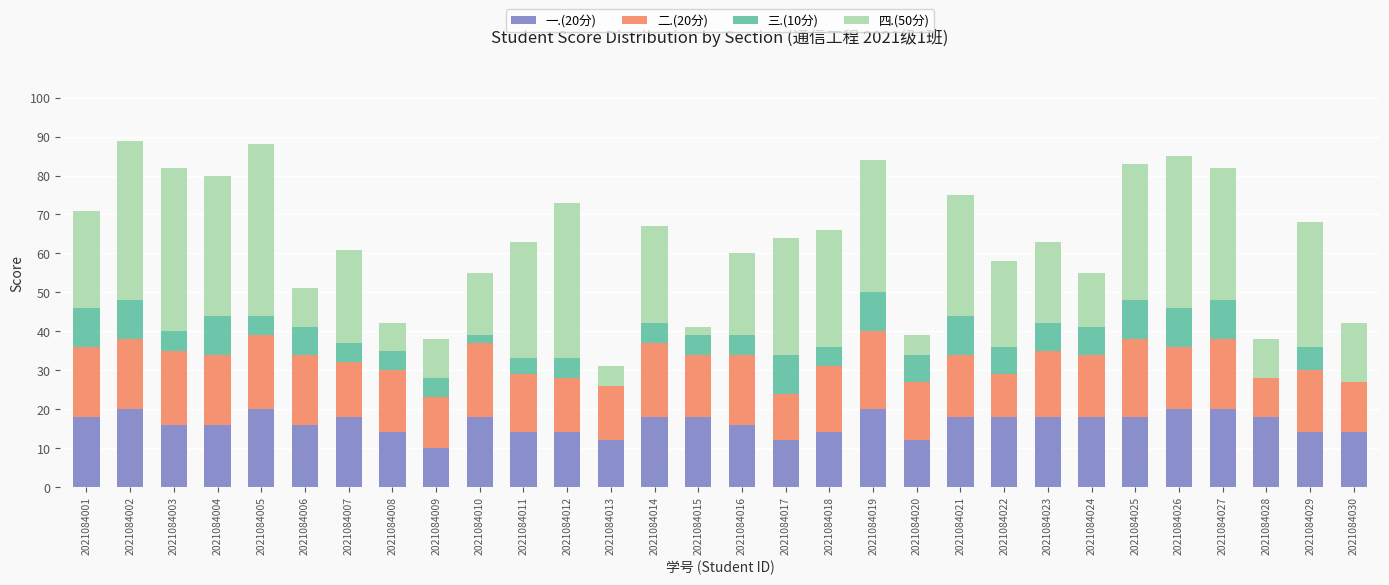

The 一.(20分) series shows 22 at 2021084003. True or false?

False